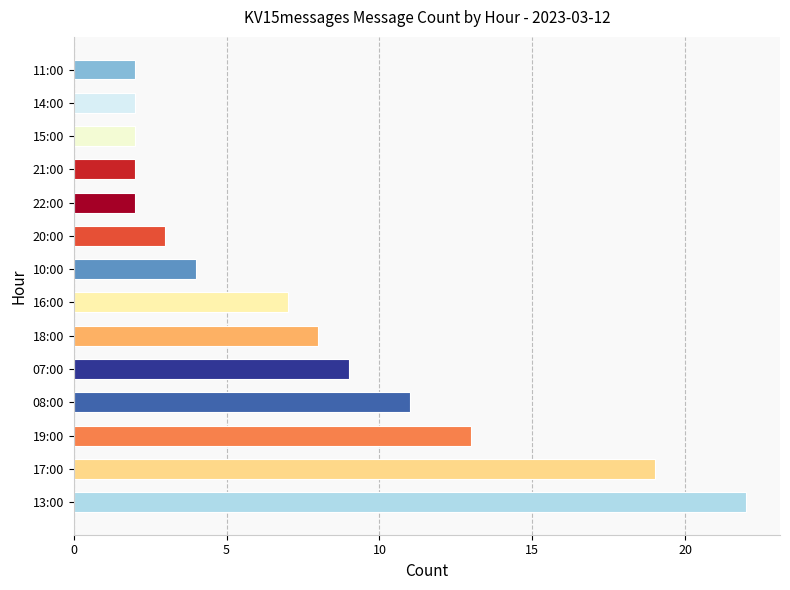

Are the bars horizontal?

Yes